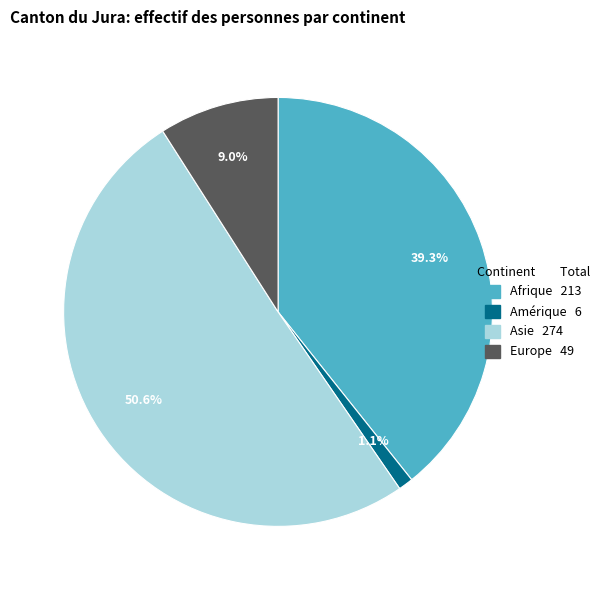

Does any single category account for the majority?

Yes